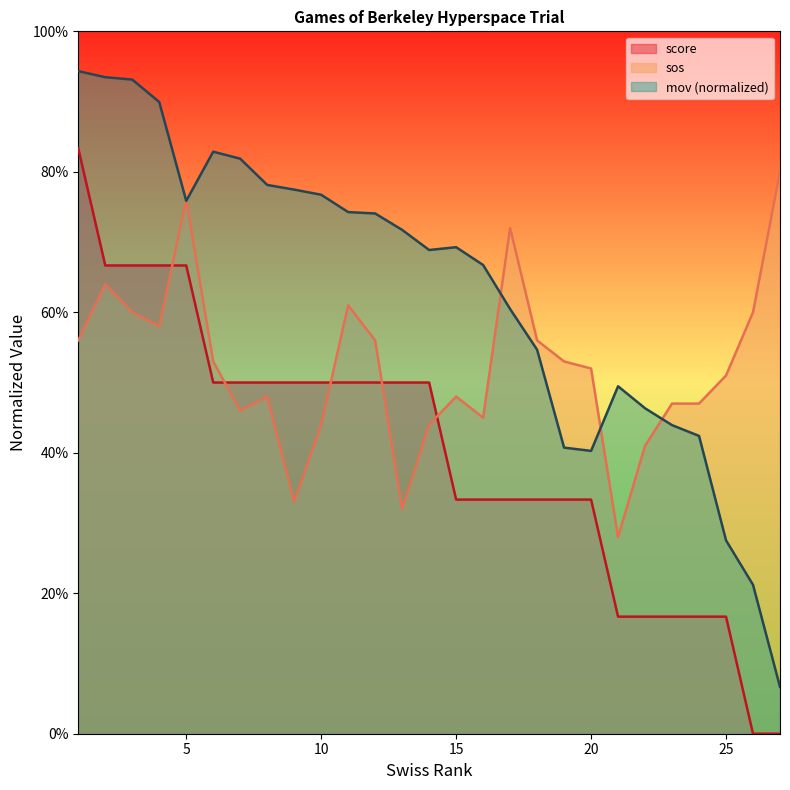

What is the value of the sos point at the 13th from the left?

0.3